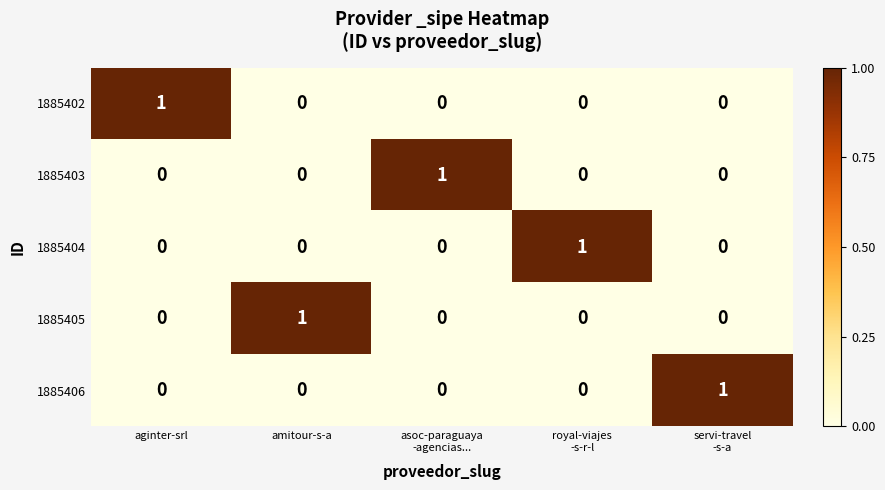

Reading left to right, list all the values displayed in this chart.

1885402: 1	0	0	0	0
1885403: 0	0	1	0	0
1885404: 0	0	0	1	0
1885405: 0	1	0	0	0
1885406: 0	0	0	0	1